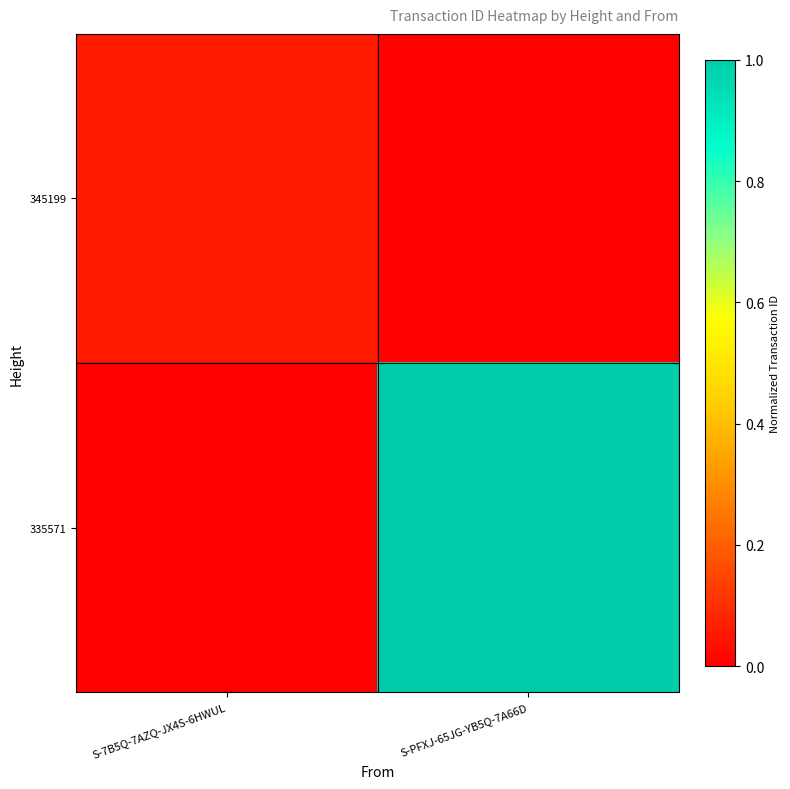

Which category has the lowest value across all series?

S-PFXJ-65JG-YB5Q-7A66D